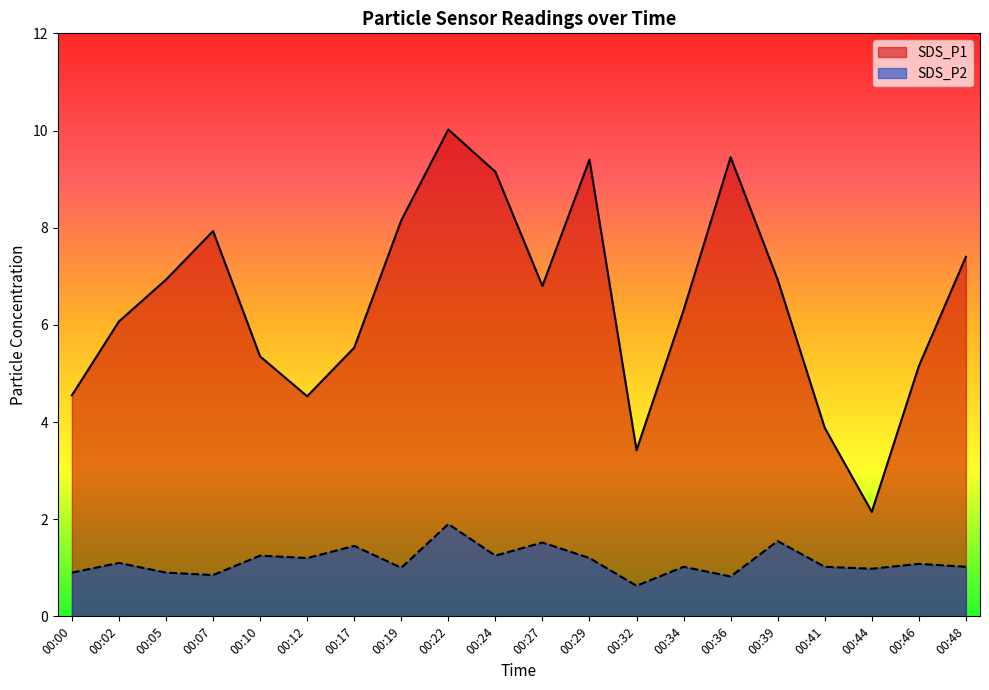

Reading left to right, transcribe all the data shown in this chart.

SDS_P1: 00:00=4.5	00:02=6.1	00:05=6.9	00:07=7.9	00:10=5.3	00:12=4.5	00:17=5.5	00:19=8.2	00:22=10.0	00:24=9.2	00:27=6.8	00:29=9.4	00:32=3.4	00:34=6.3	00:36=9.4	00:39=6.9	00:41=3.9	00:44=2.1	00:46=5.2	00:48=7.4
SDS_P2: 00:00=0.9	00:02=1.1	00:05=0.9	00:07=0.8	00:10=1.2	00:12=1.2	00:17=1.4	00:19=1.0	00:22=1.9	00:24=1.2	00:27=1.5	00:29=1.2	00:32=0.6	00:34=1.0	00:36=0.8	00:39=1.6	00:41=1.0	00:44=1.0	00:46=1.1	00:48=1.0